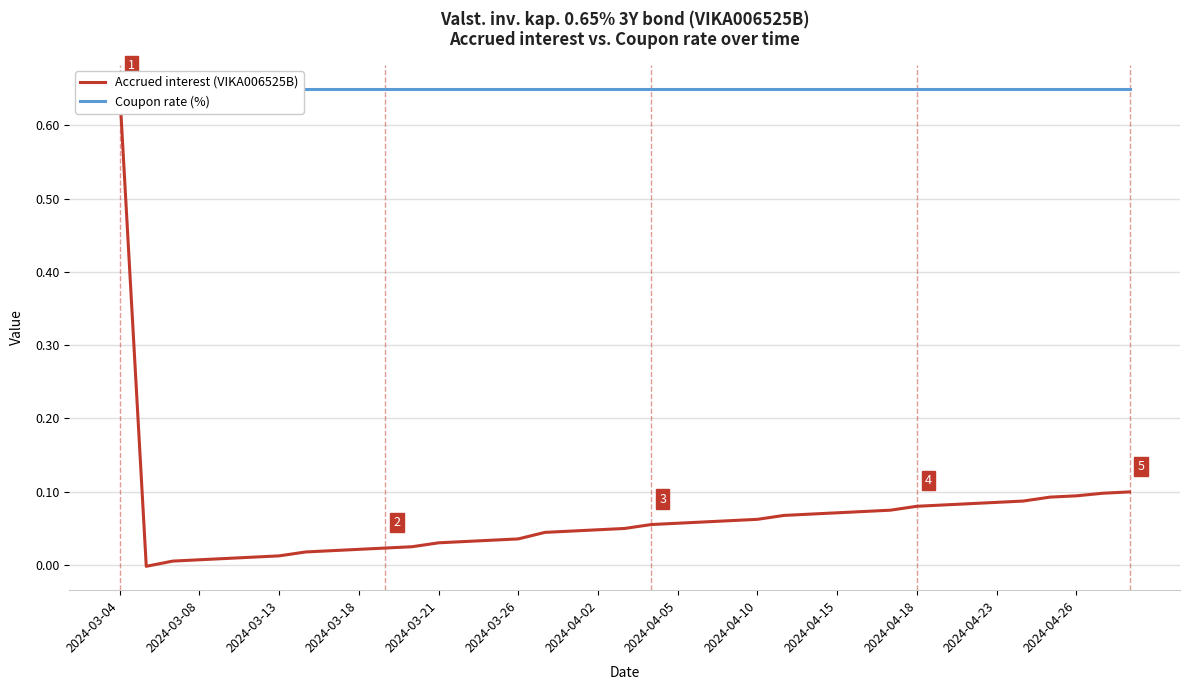

What is the total value across all series at 2024-04-05?

0.7